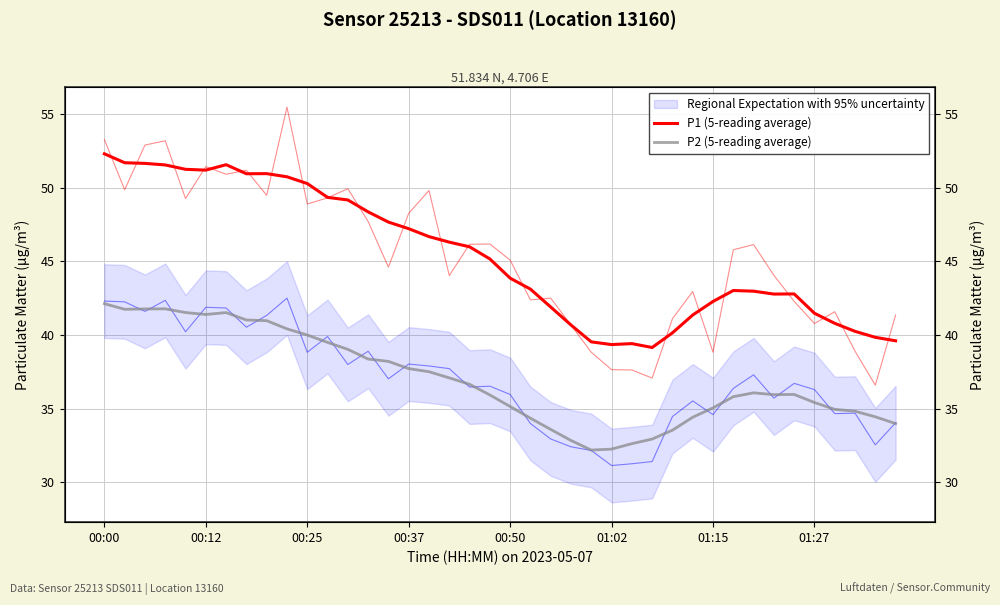

True or false: P2 (5-reading average) and P1 (5-reading average) cross at least once.

False